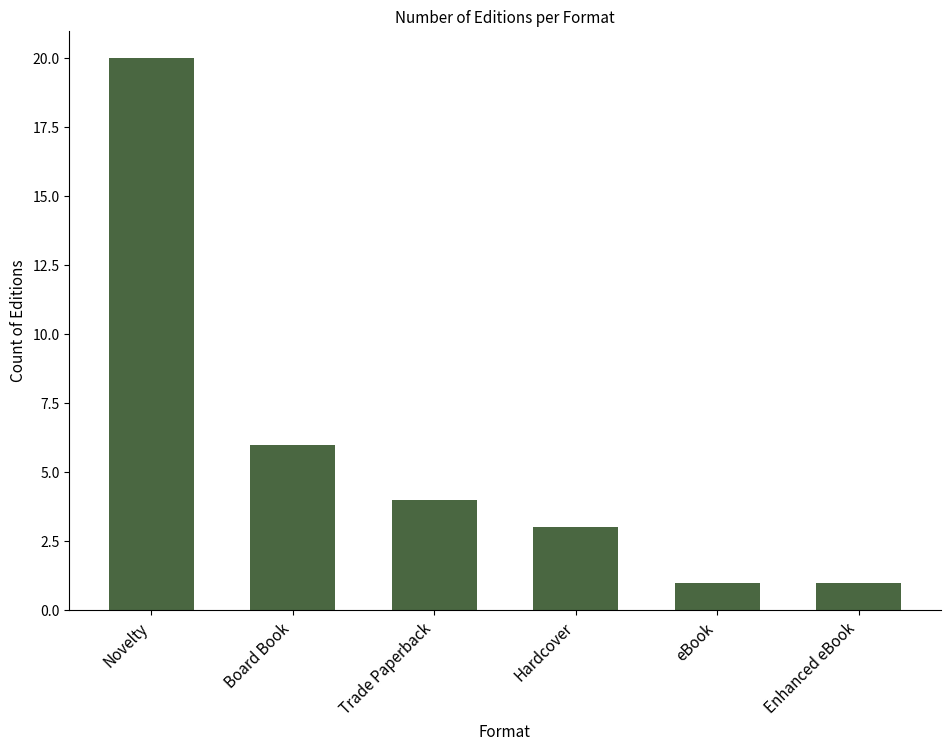

What is the minimum value shown in the chart?

1